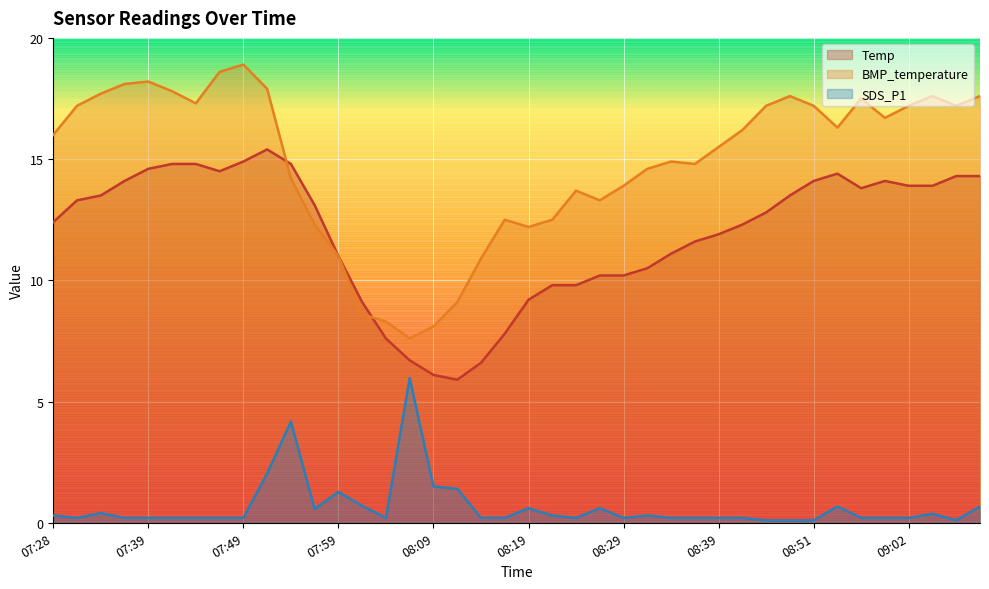

Which series changed the most between 07:39 and 08:37?

BMP_temperature